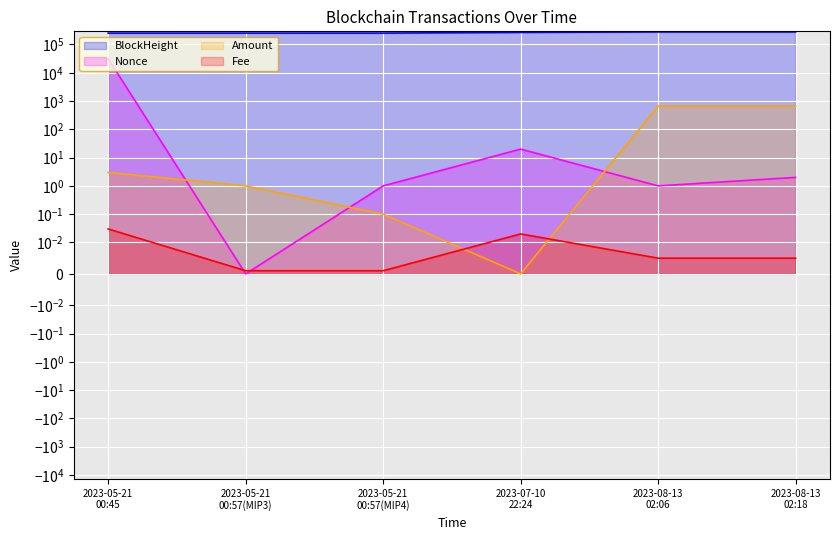

How many data points in Amount are above 3?

2